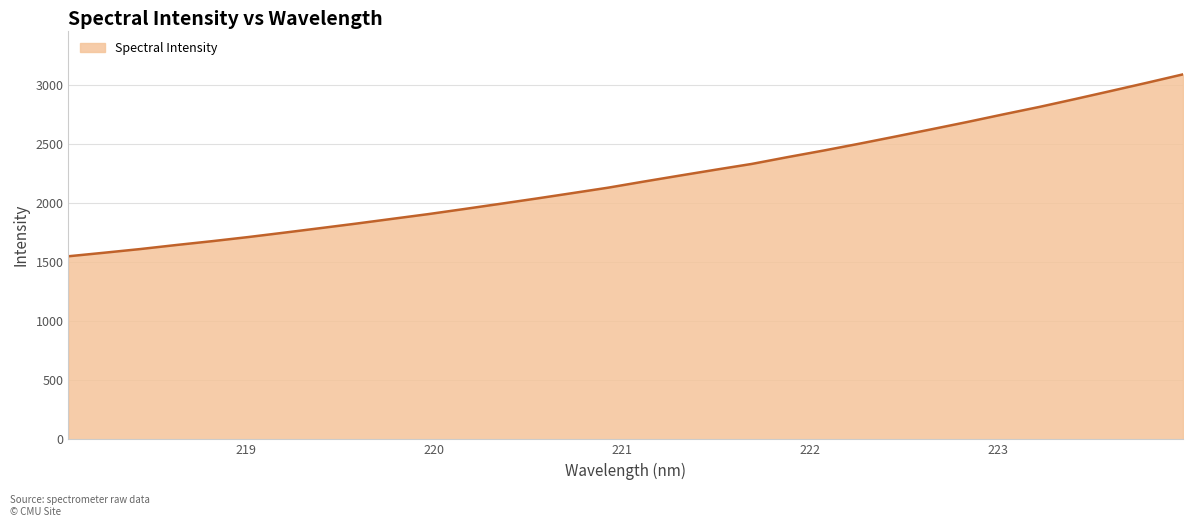

Reading left to right, extract all data points from this chart.

1549.7	1579.9	1611.0	1645.1	1677.8	1712.5	1749.8	1787.9	1826.4	1866.6	1906.6	1949.7	1993.6	2038.1	2084.0	2130.3	2182.4	2233.0	2282.9	2331.6	2389.4	2444.9	2503.2	2563.5	2624.8	2686.7	2751.1	2813.8	2880.8	2949.3	3018.6	3089.6